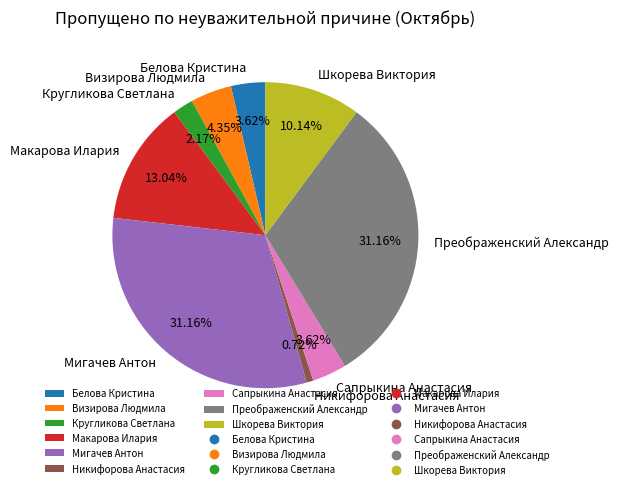

What is the smallest slice in the pie chart?

Никифорова Анастасия